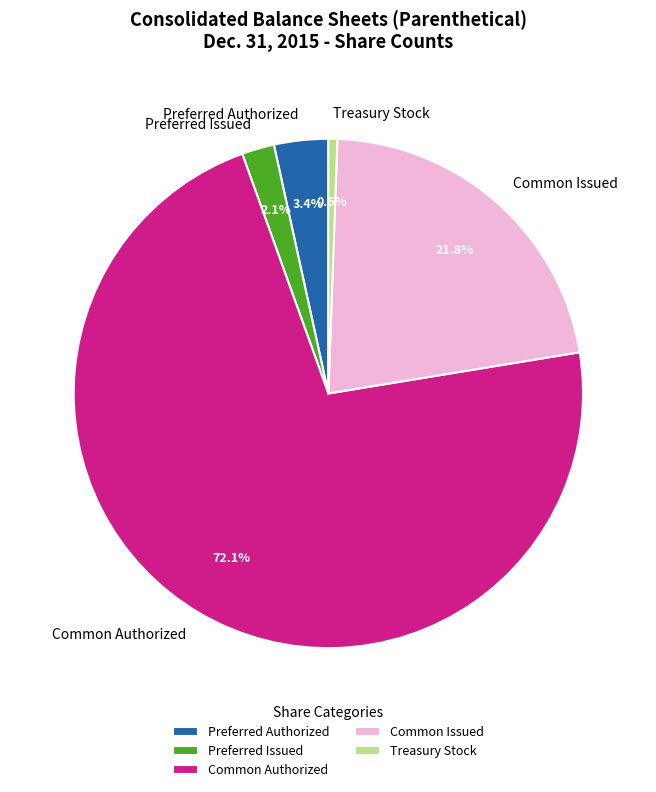

Which has a higher value, Common Issued or Preferred Issued?

Common Issued